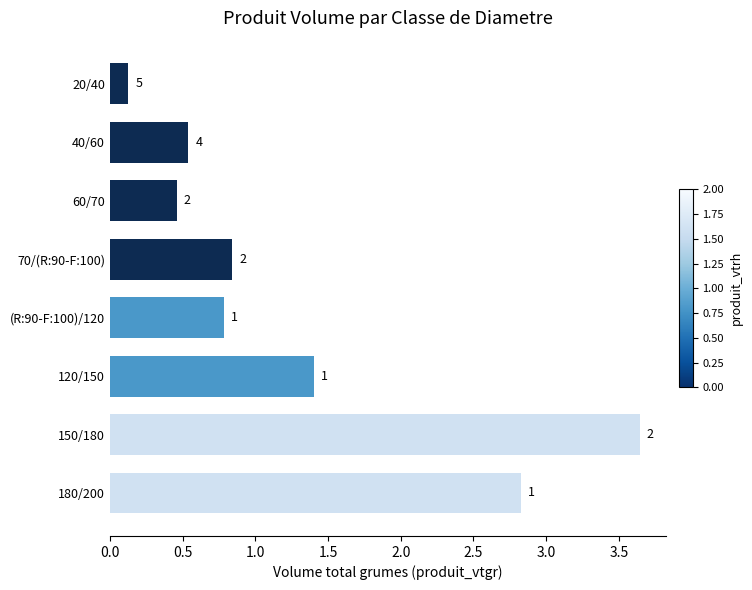

Are the bars horizontal?

Yes